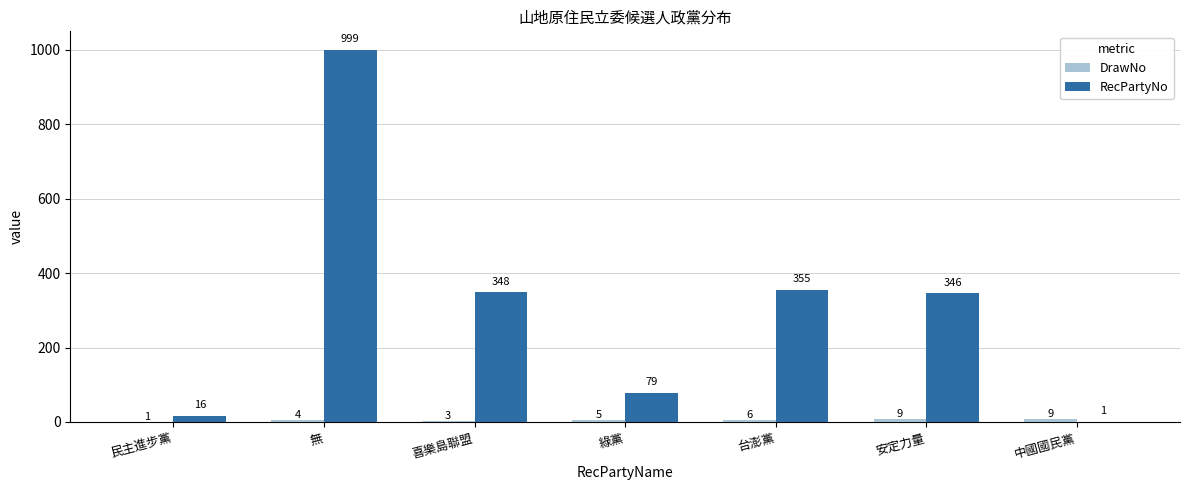

How many categories are shown in the chart?

7